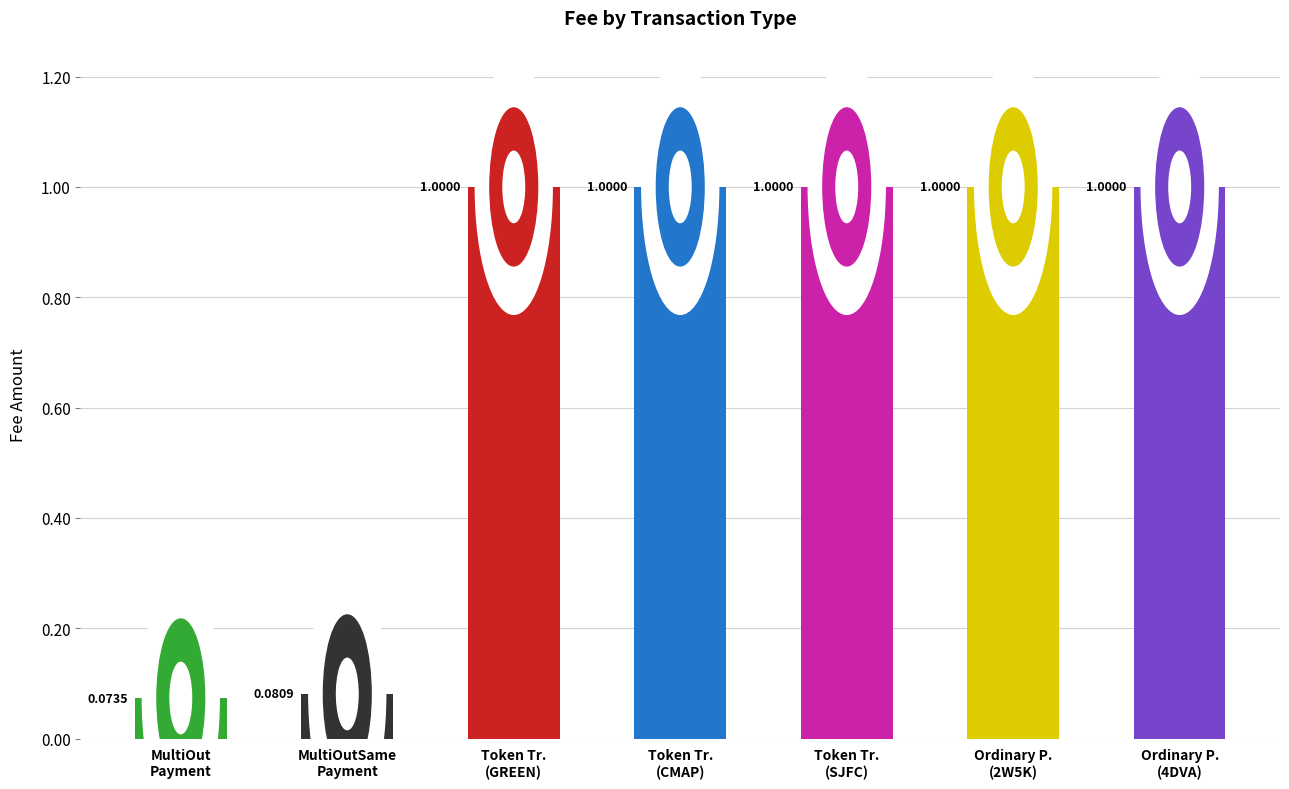

At which category does the chart reach its peak across all series?

Token Transfer (Green)